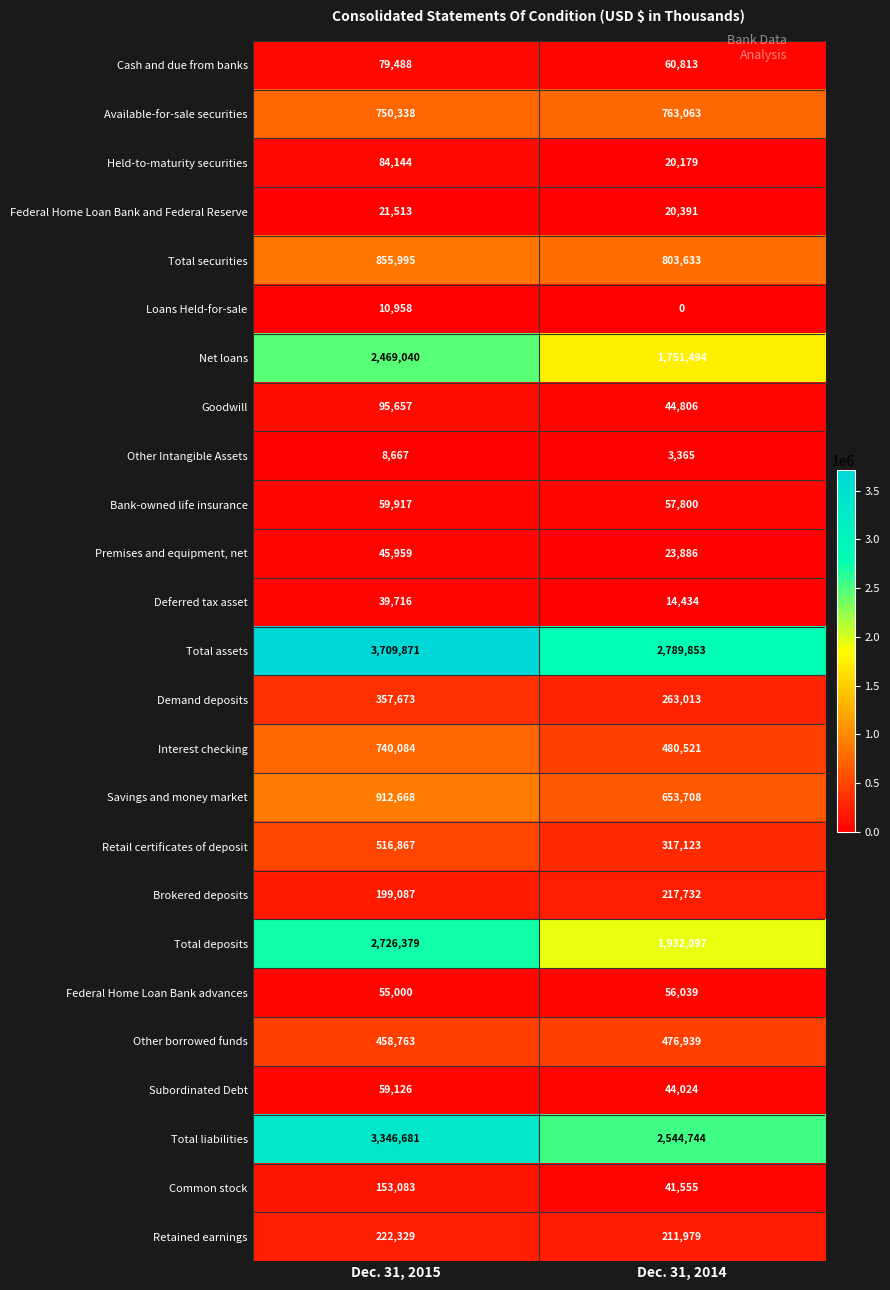

At which label is Held-to-maturity securities closest to 52161?

Dec. 31, 2014